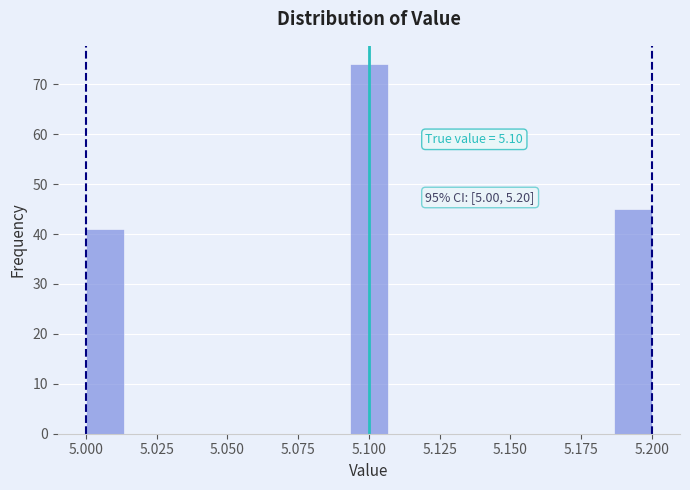

Read against the x-axis, roughly where is the centre of the tallest bar?

5.100